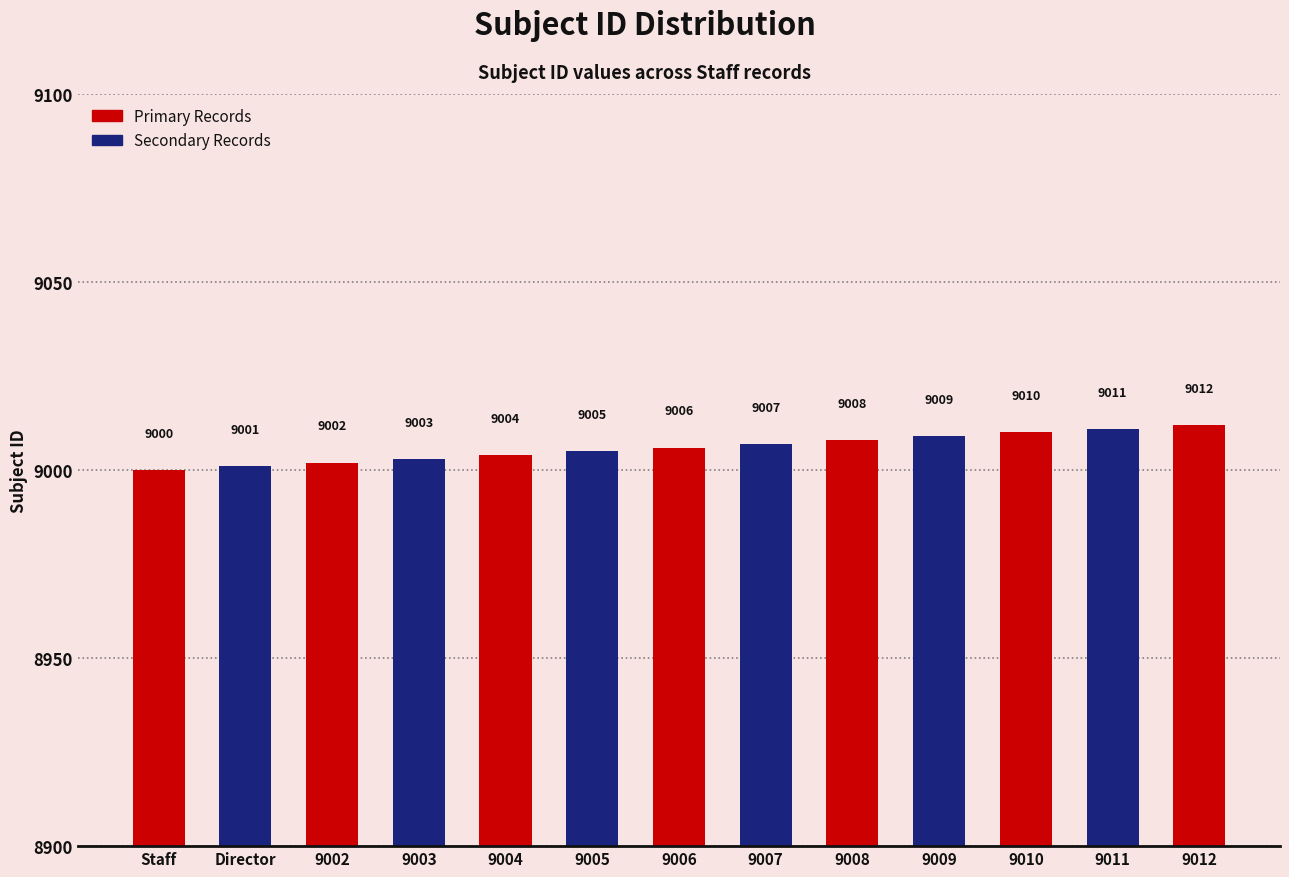

Read the value at 9002, to the nearest 5.

9000